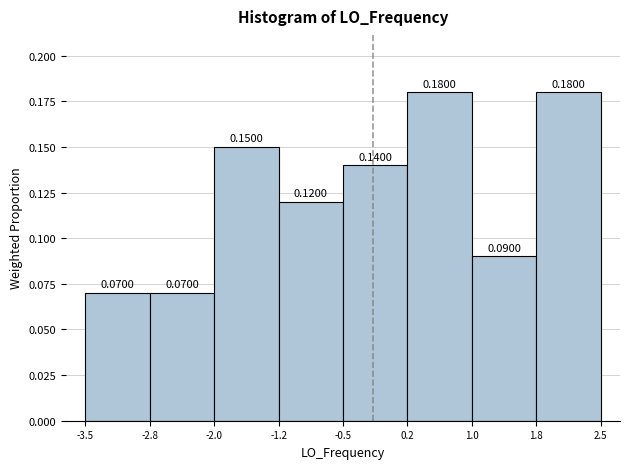

What is the height of the bar covering -0.5 to 0.2 on the x-axis?

0.1400